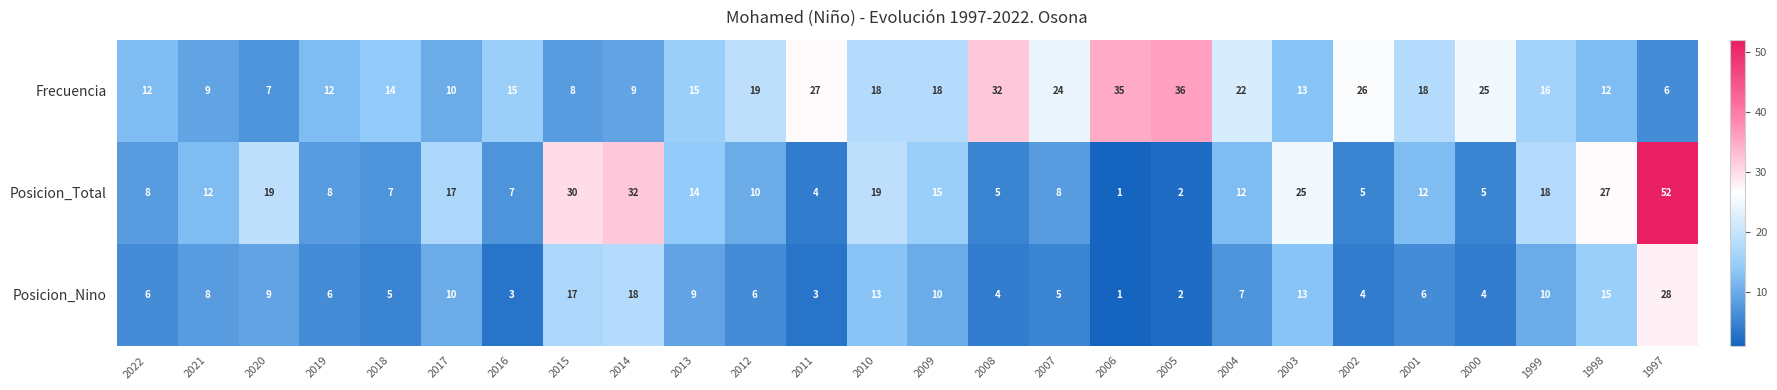

Which series has the largest total across all categories?

Frecuencia